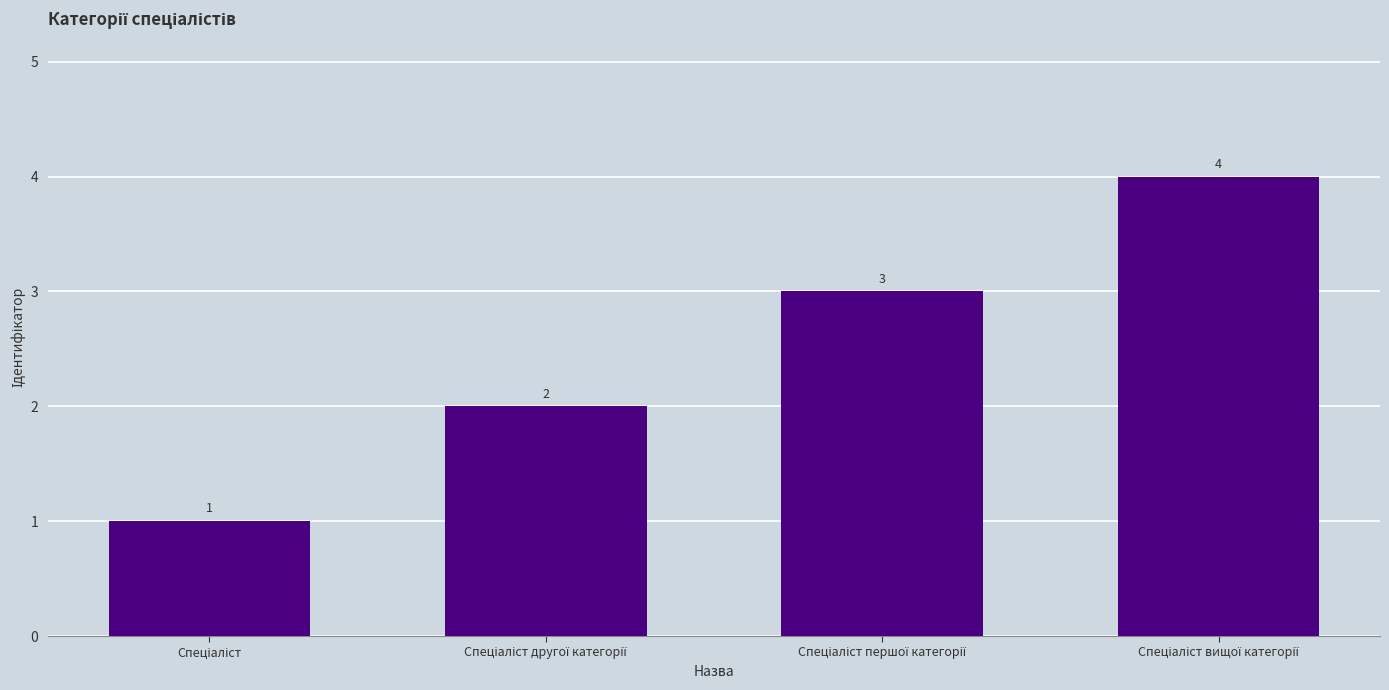

Reading left to right, what are all the values shown in this chart?

1	2	3	4